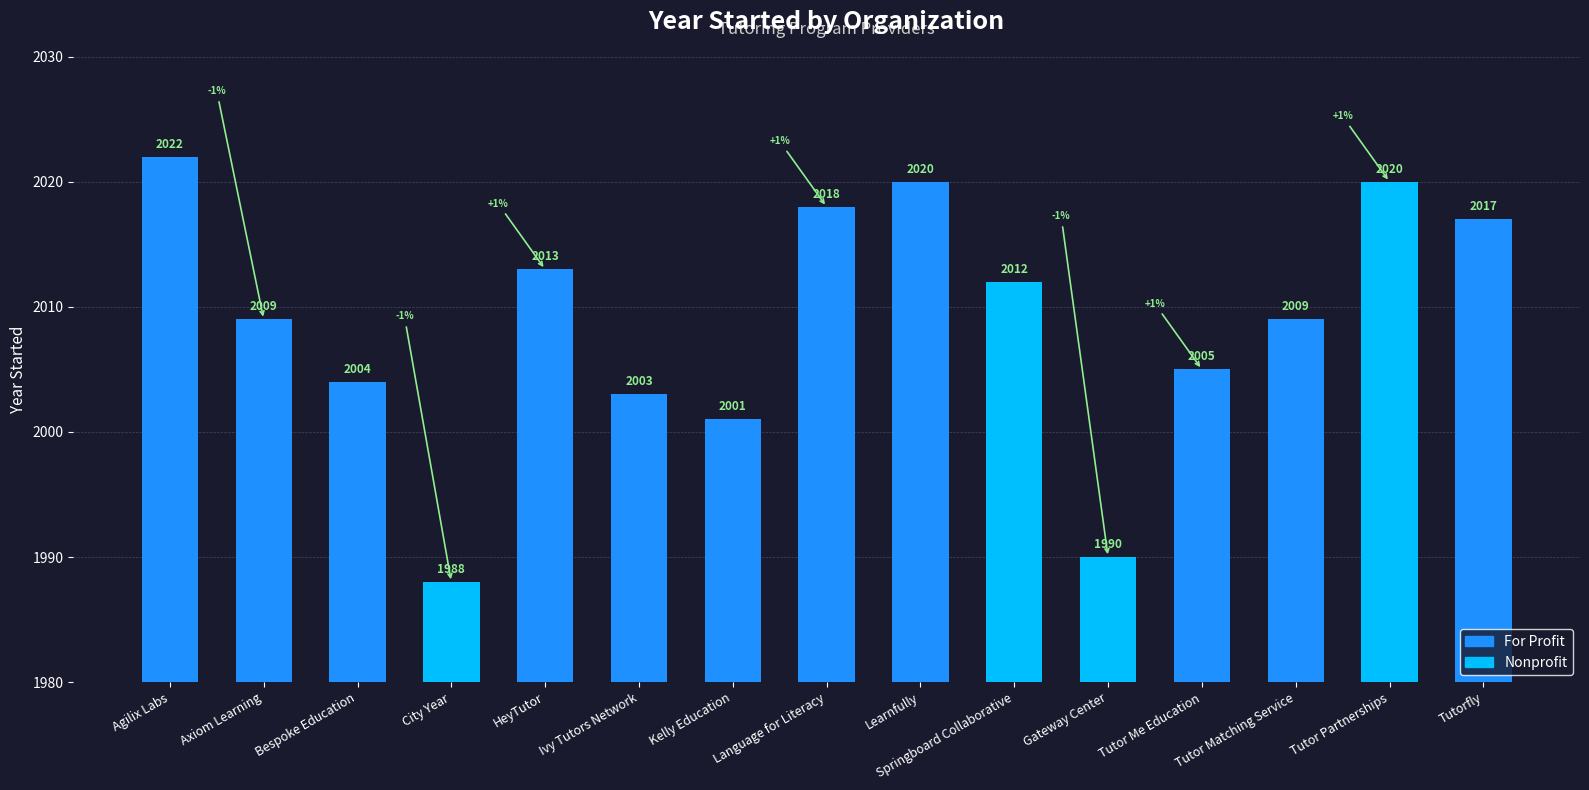

The value at Bespoke Education is 2004. True or false?

True